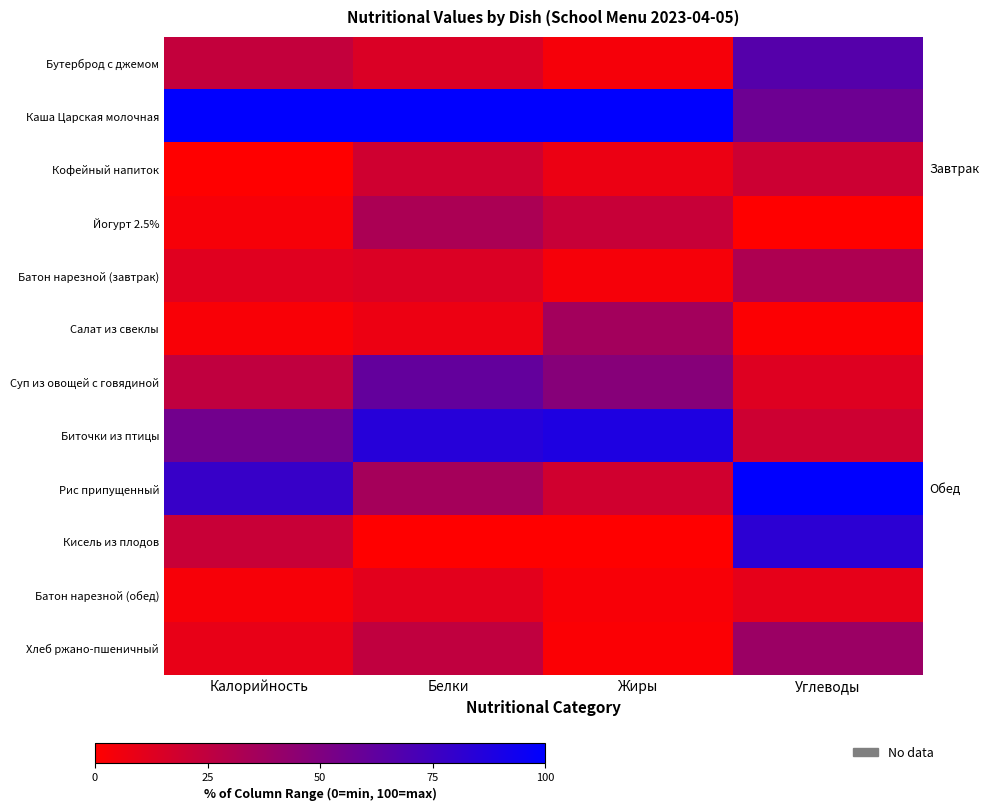

How many distinct data groups are displayed?

12